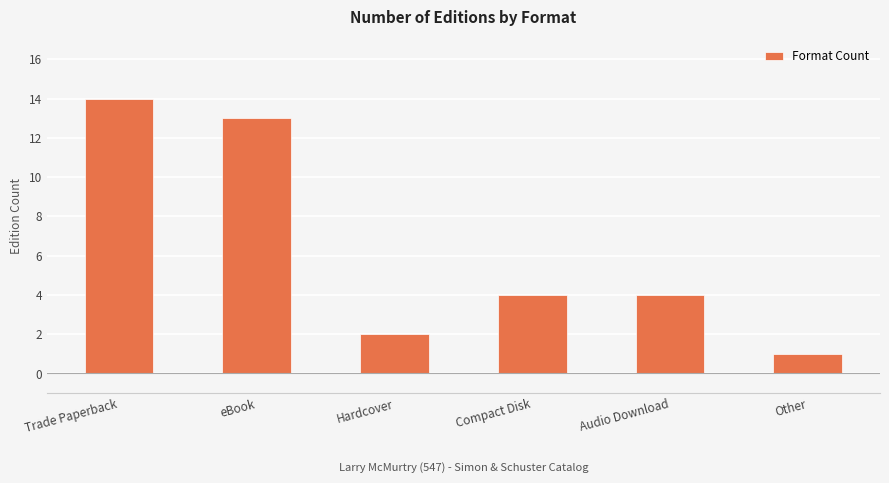

Which has a higher value, Other or Hardcover?

Hardcover